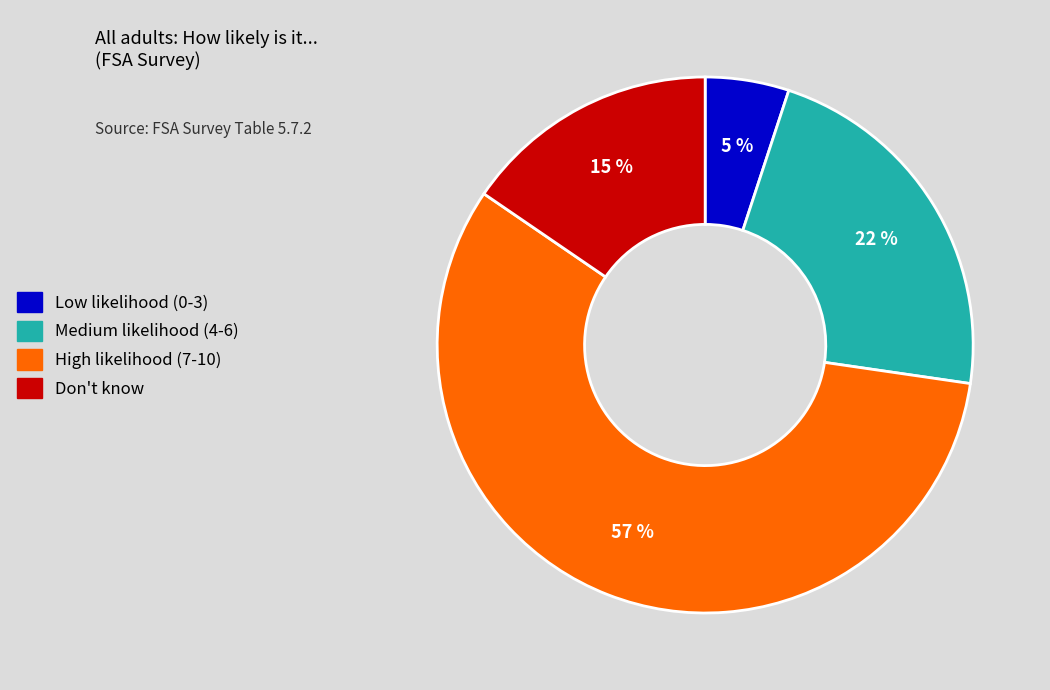

What is the smallest slice in the pie chart?

Low likelihood (0-3)